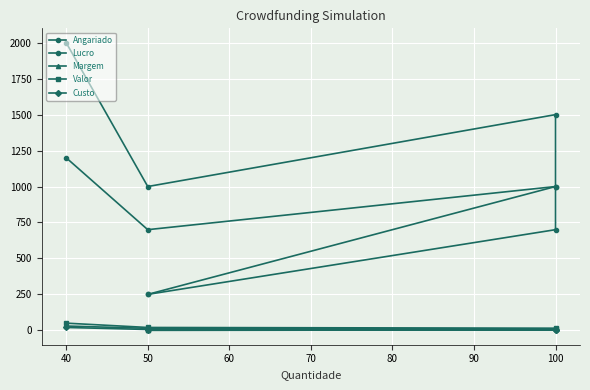

Rank the series by their maximum value, from lowest to highest.

Custo, Margem, Valor, Lucro, Angariado